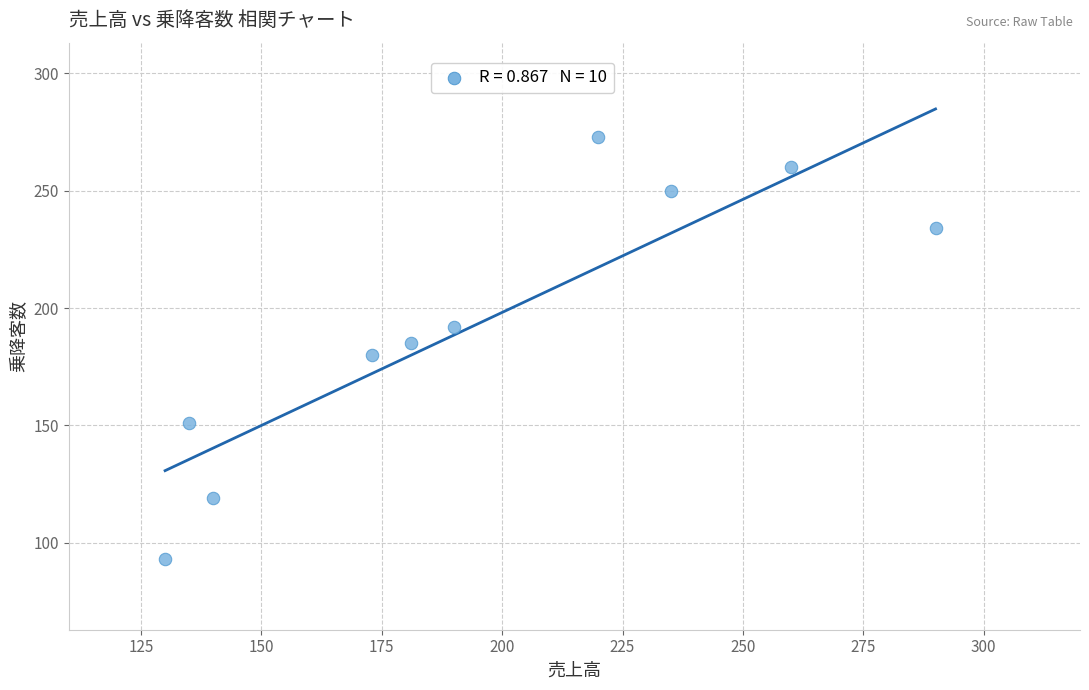

What is the average Y value?

194